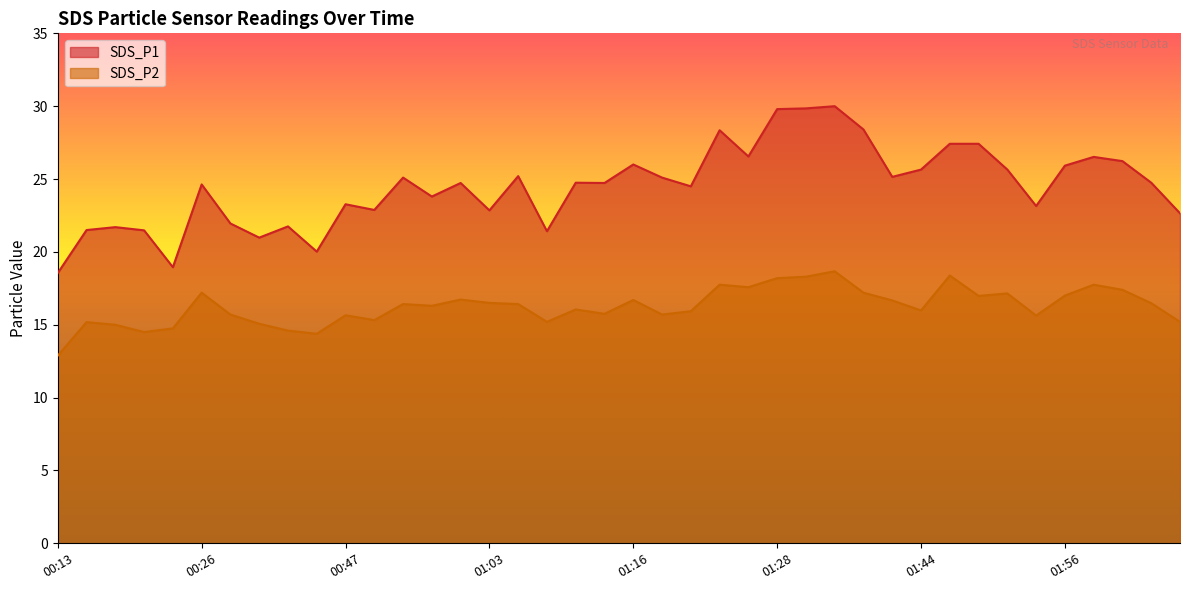

What is the greatest value displayed?

30.0